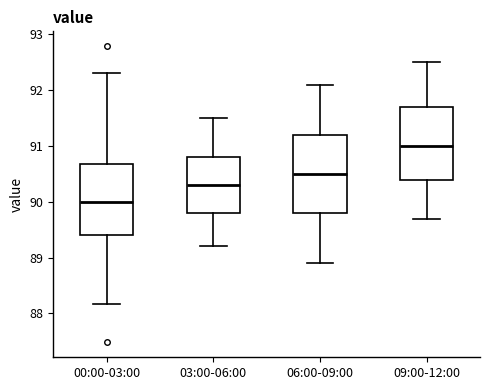

Reading left to right, transcribe this box plot: for each box, give where its median line is, the range the box spans, and where its two whiskers end, as read against the y-axis. The values are not printed on the chart, so give them approximately, as read against the axis.

00:00-03:00: median 90.0, box 89.4 to 90.7, whiskers 88.2 to 92.3
03:00-06:00: median 90.3, box 89.8 to 90.8, whiskers 89.2 to 91.5
06:00-09:00: median 90.5, box 89.8 to 91.2, whiskers 88.9 to 92.1
09:00-12:00: median 91.0, box 90.4 to 91.7, whiskers 89.7 to 92.5